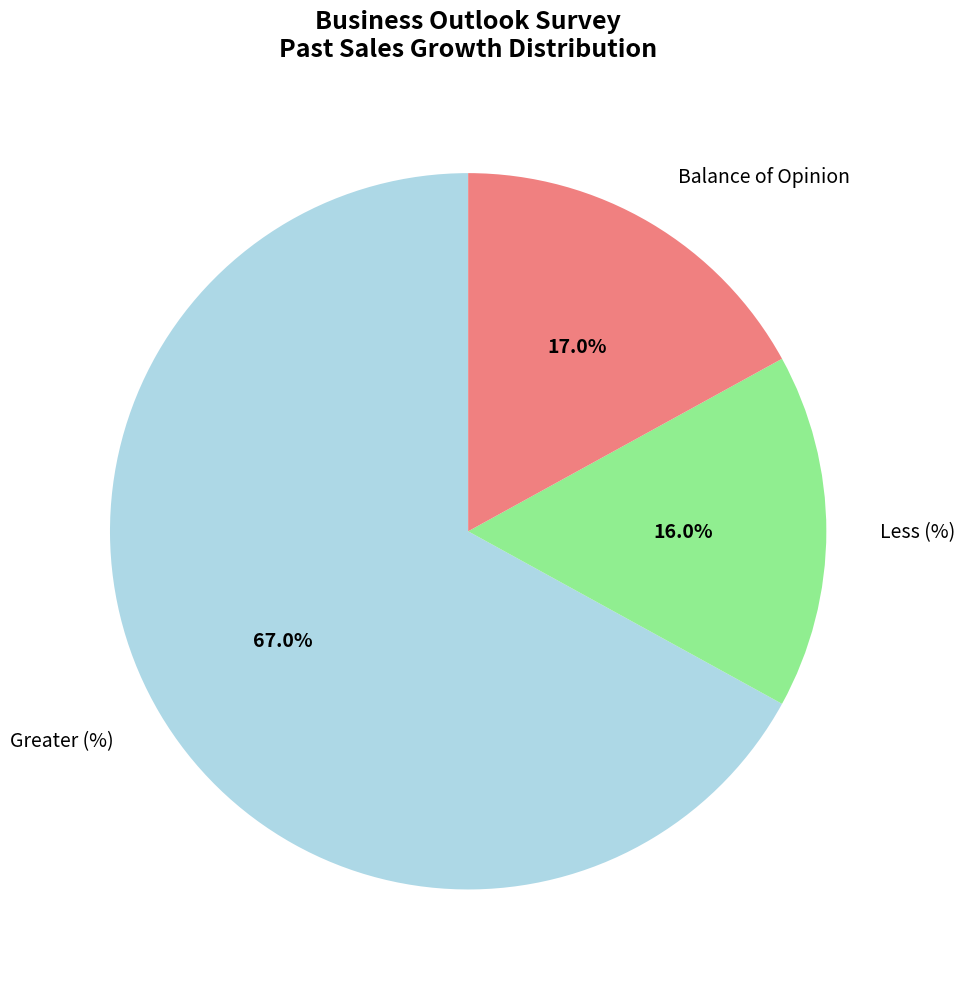

Does any single category account for the majority?

Yes